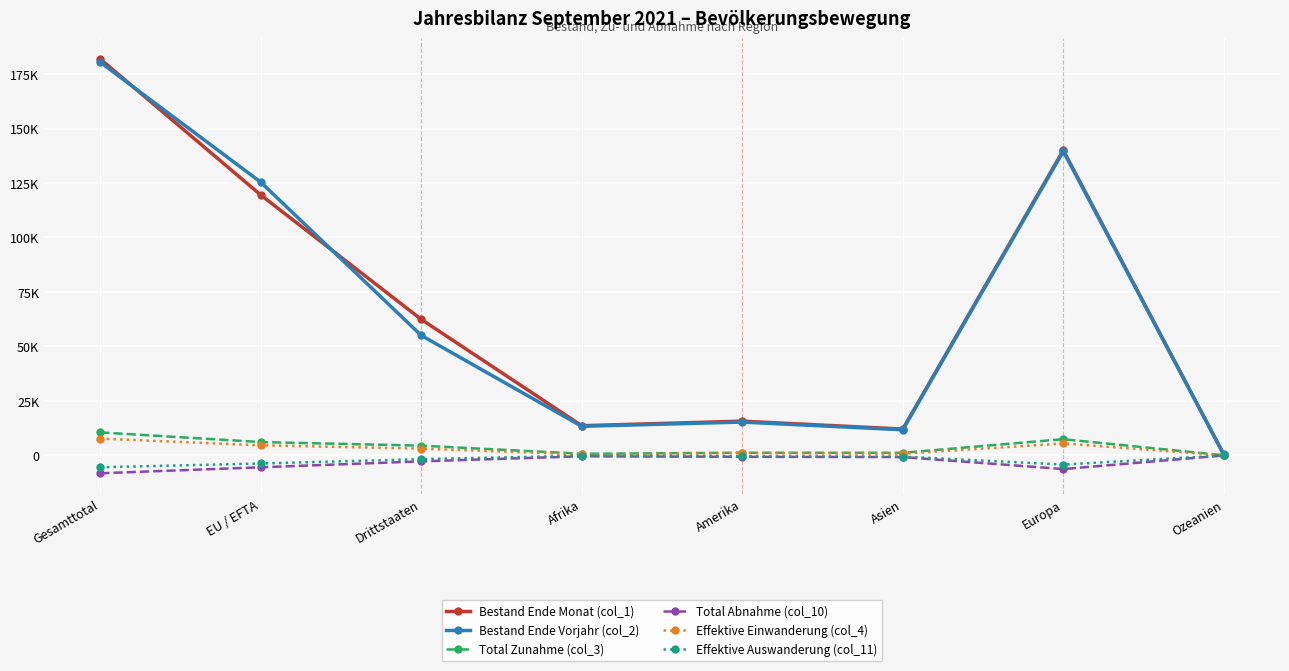

Is this an area chart (filled region under the line)?

No